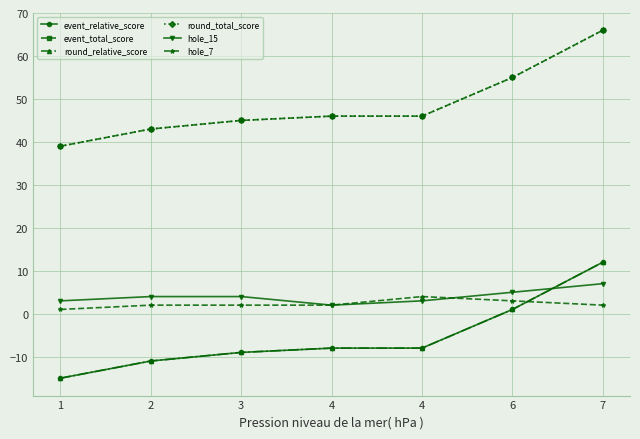

Is this an area chart (filled region under the line)?

No